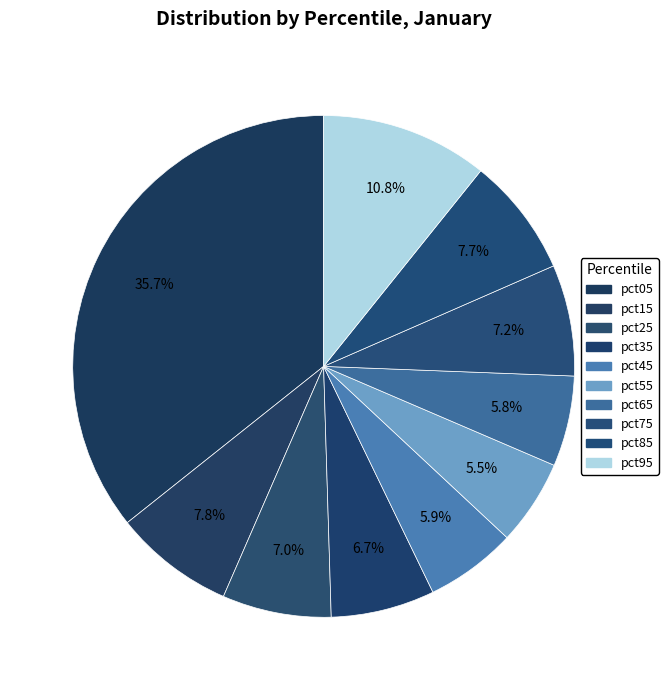

How many segments does this pie chart have?

10